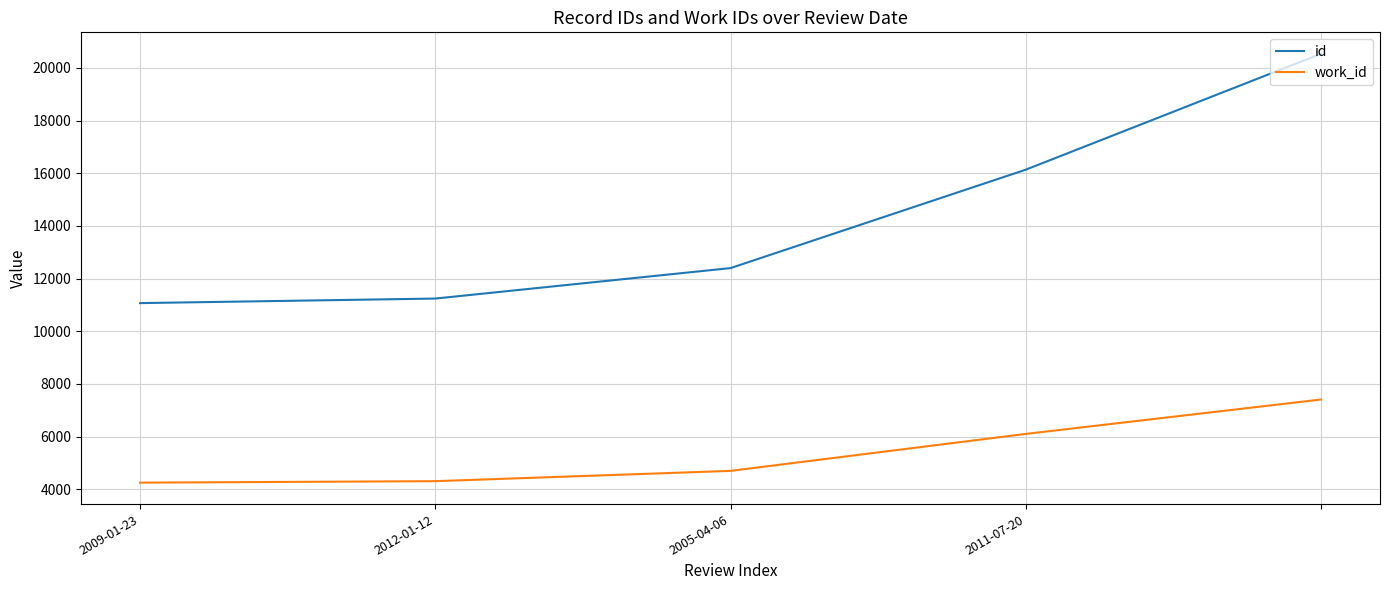

Does the chart display data point markers on the line(s)?

No